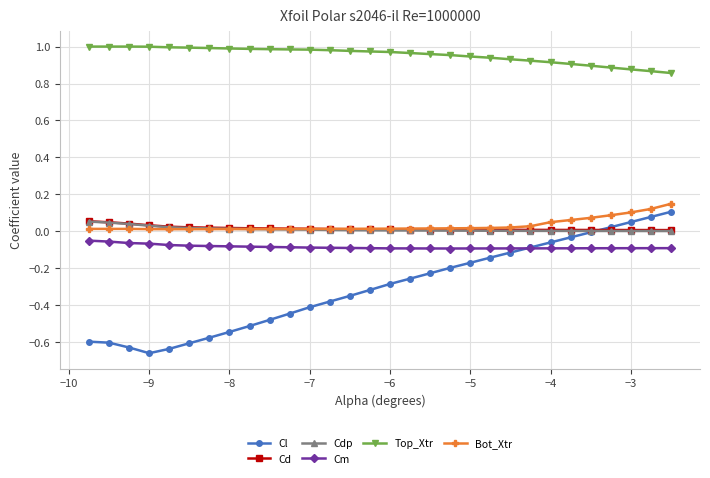

Which series has the largest total across all categories?

Top_Xtr